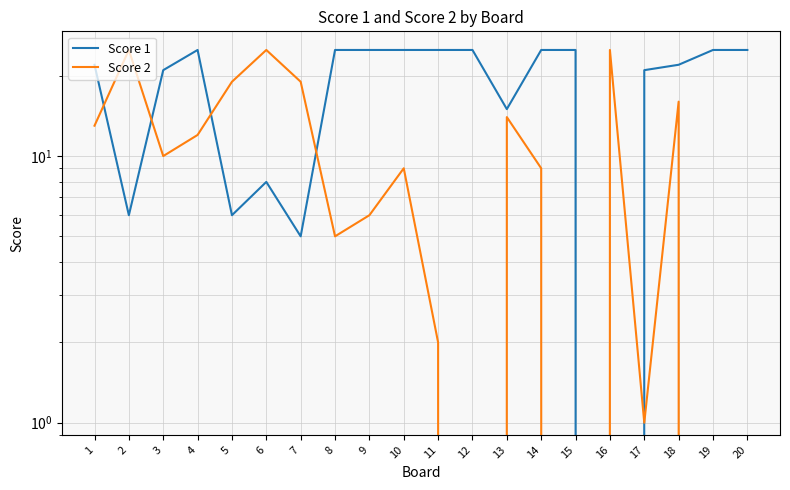

Is the value of Score 1 at 4 greater than the value of Score 2 at 20?

Yes